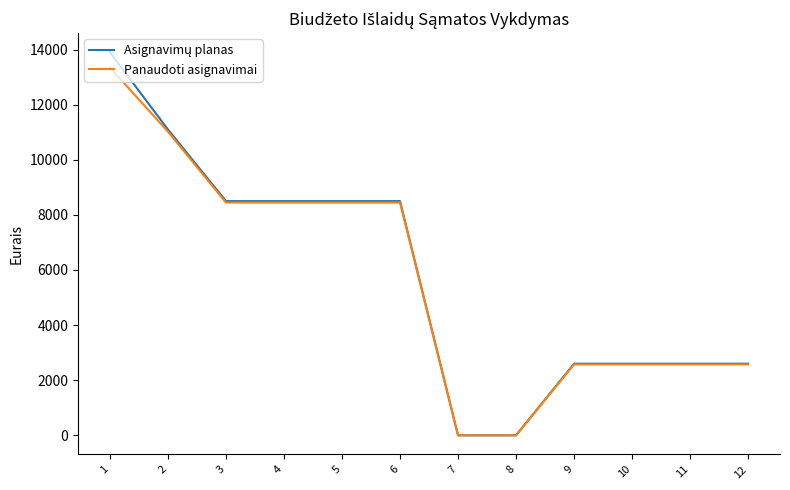

What is the total value across all series at 3?

16948.9